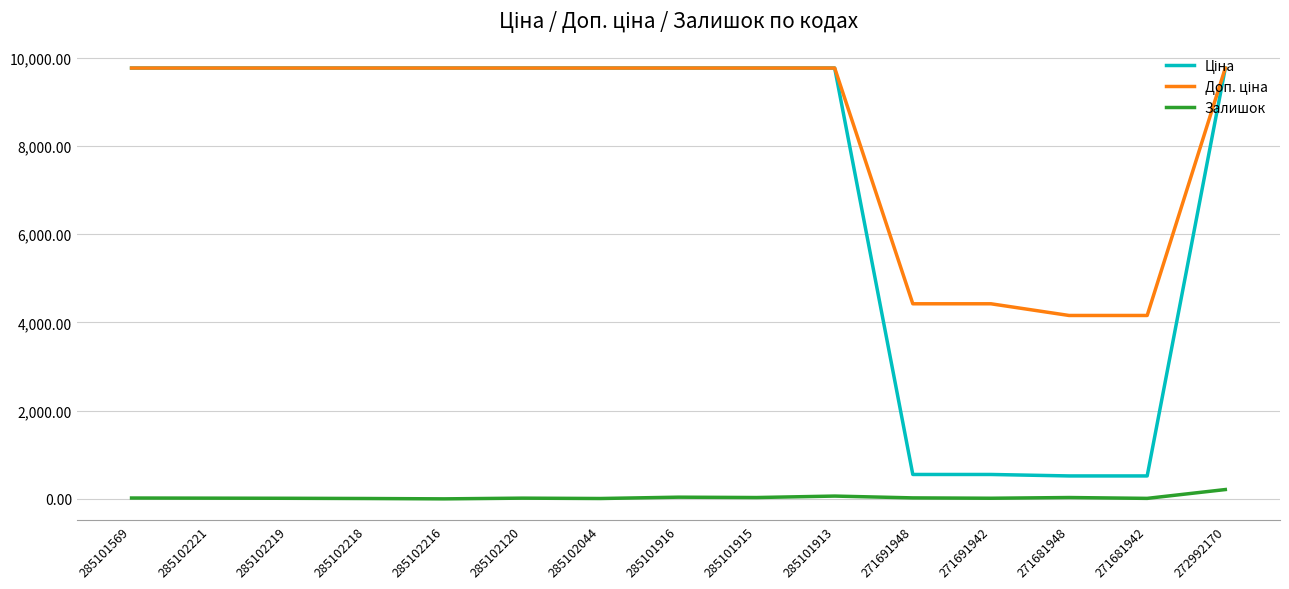

What is the greatest value displayed?

9764.4